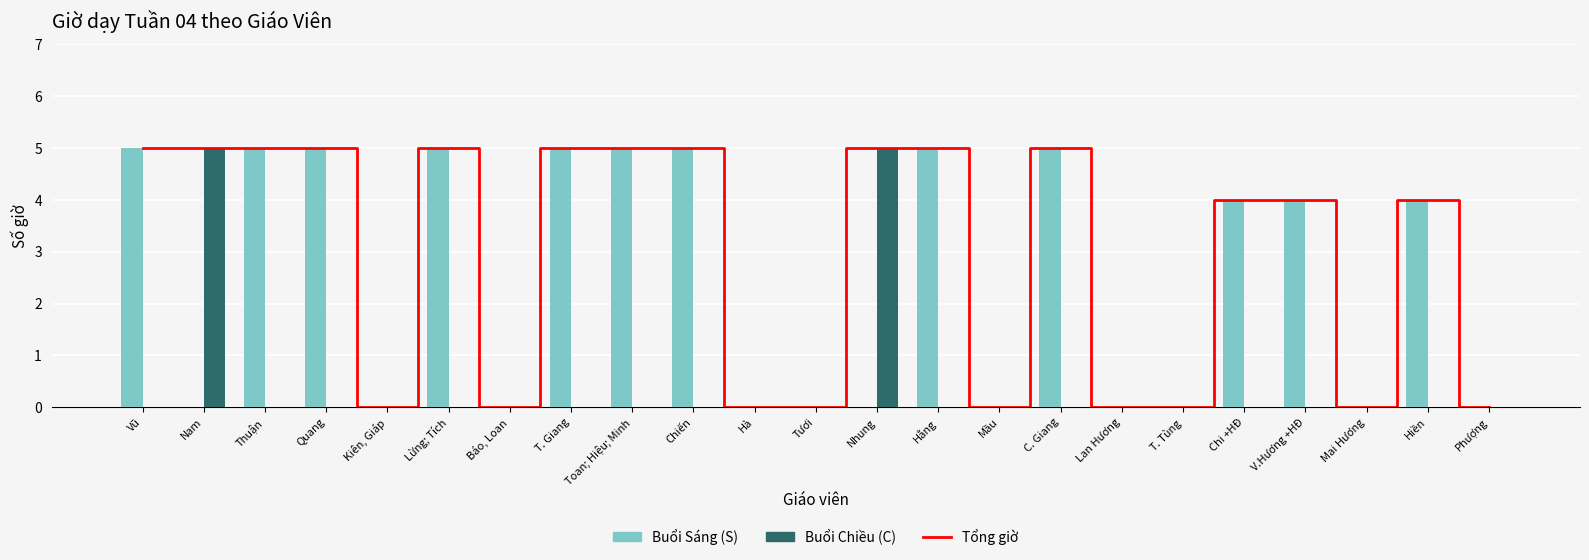

Reading left to right, what are all the values shown in this chart?

Tổng giờ: 5	5	5	5	0	5	0	5	5	5	0	0	5	5	0	5	0	0	4	4	0	4	0
Buổi Sáng (S): 5	0	5	5	0	5	0	5	5	5	0	0	0	5	0	5	0	0	4	4	0	4	0
Buổi Chiều (C): 0	5	0	0	0	0	0	0	0	0	0	0	5	0	0	0	0	0	0	0	0	0	0